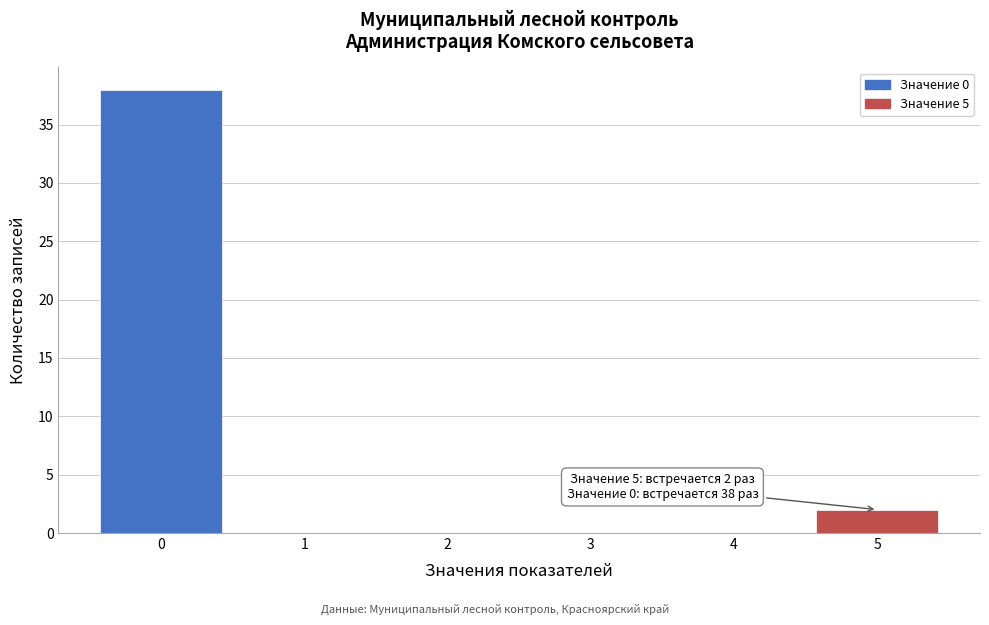

Which range on the x-axis has the tallest bar?

-0.5 to 0.5